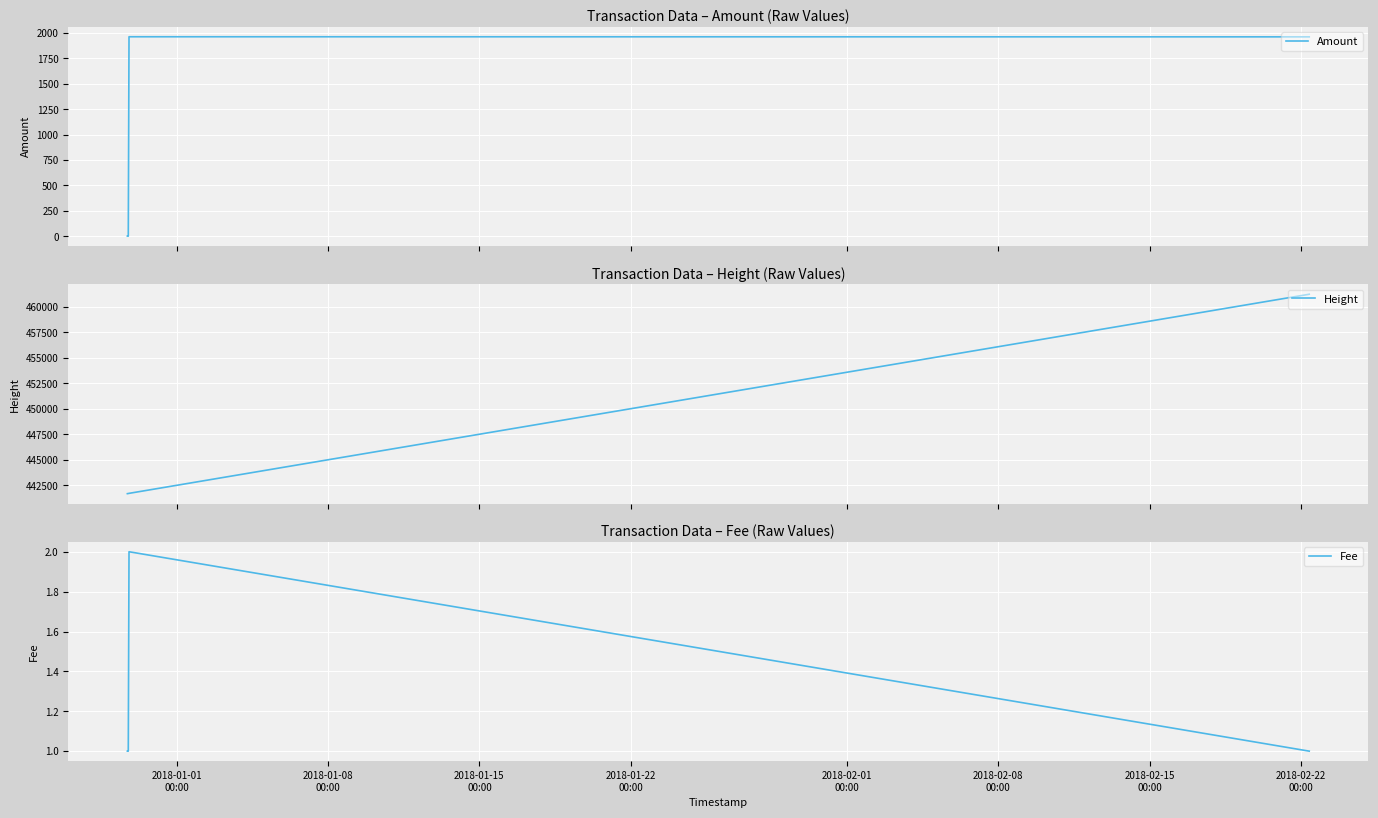

How many data points in Amount are less than 1962?

2